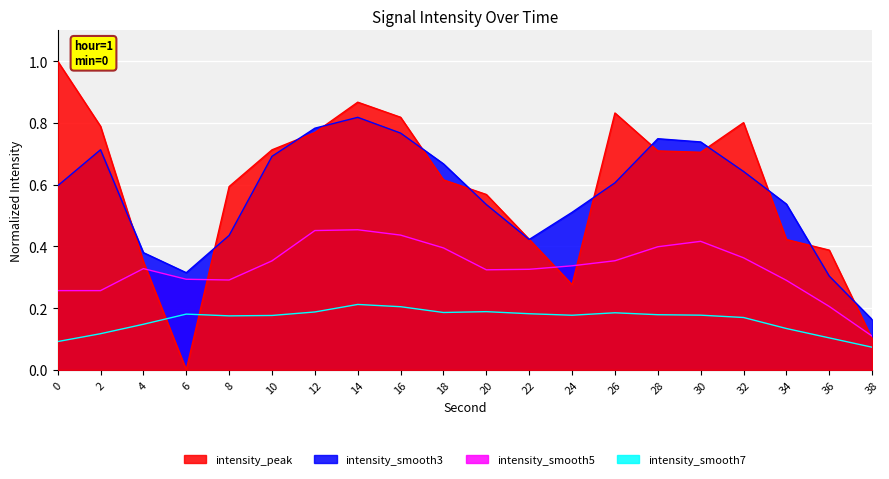

Reading left to right, transcribe all the data shown in this chart.

0=1.0	2=0.8	4=0.4	6=0.0	8=0.6	10=0.7	12=0.8	14=0.9	16=0.8	18=0.6	20=0.6	22=0.4	24=0.3	26=0.8	28=0.7	30=0.7	32=0.8	34=0.4	36=0.4	38=0.1